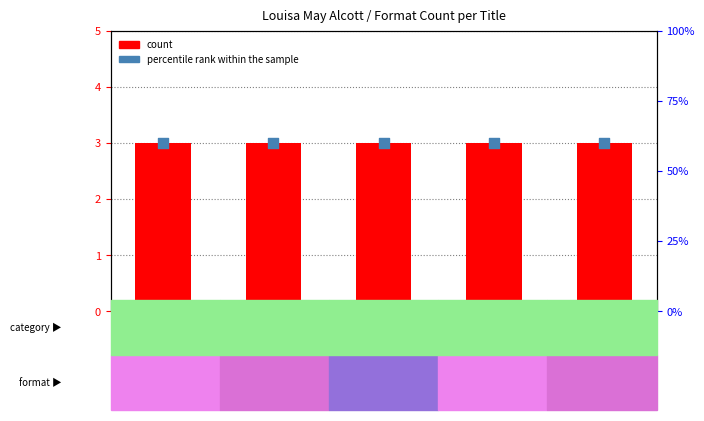

What is the total value across all series at Eight Cousins?

63